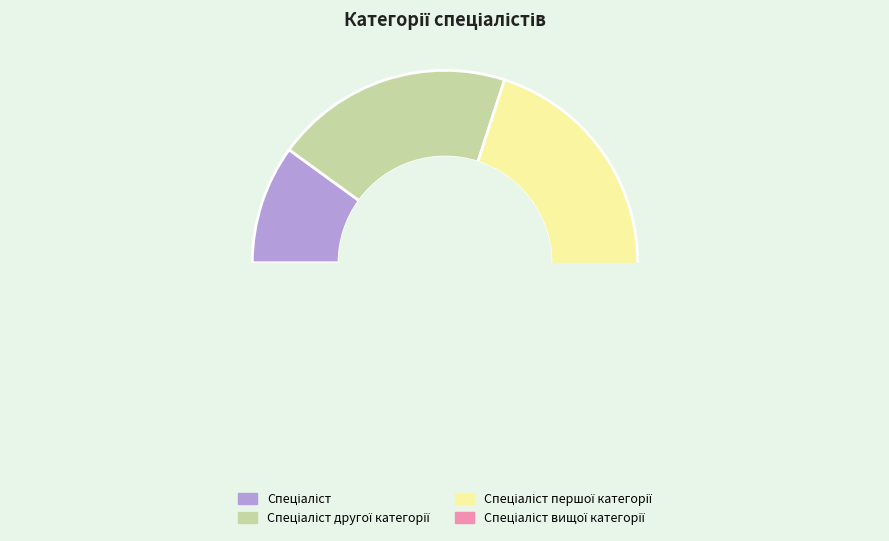

Count the number of slices in the pie.

4